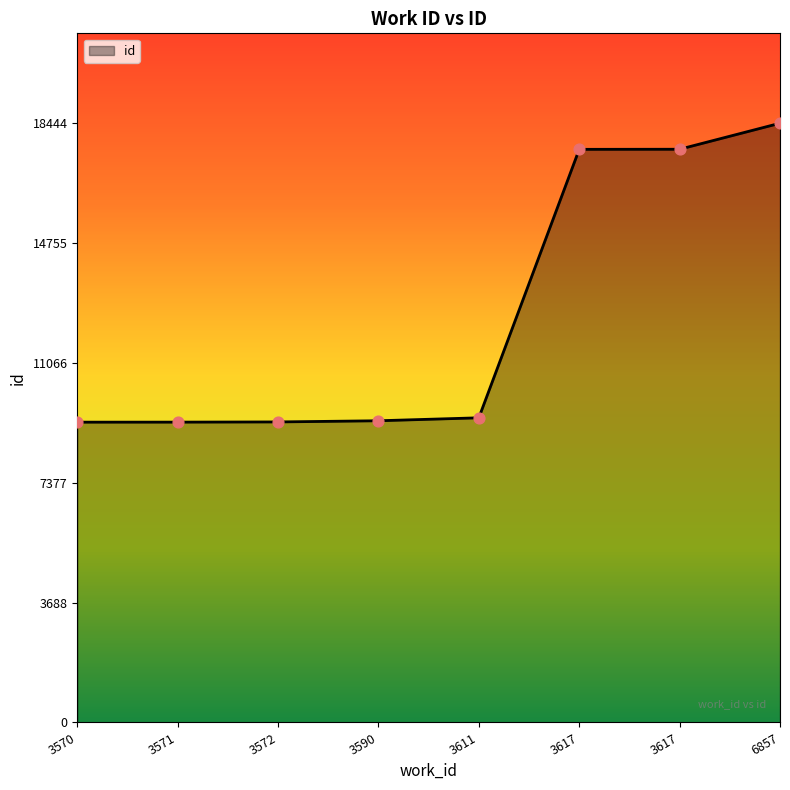

Approximately how many times larger is the value at 3590 compared to 3572?

1.0